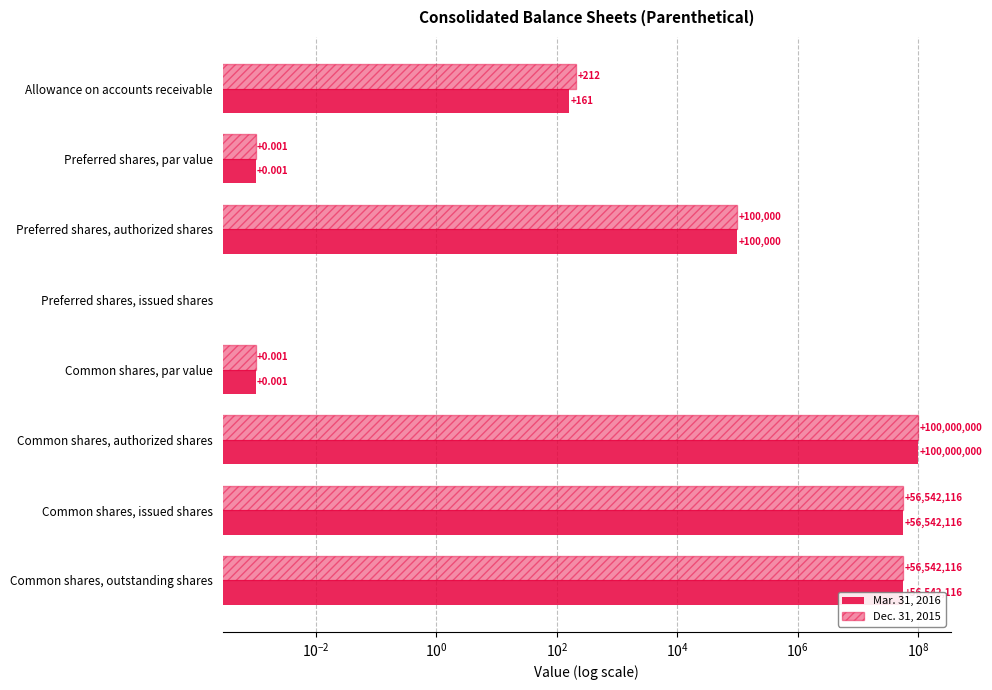

The value of Mar. 31, 2016 at Preferred shares, par value is 0.0. True or false?

True